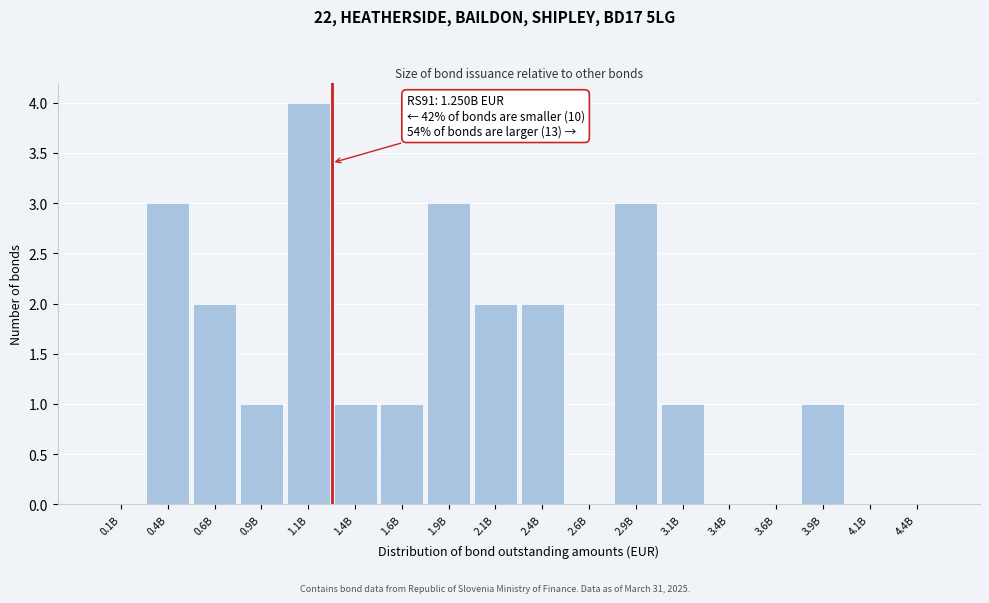

Reading left to right, what are all the values shown in this chart?

0.1B=0	0.4B=3	0.6B=2	0.9B=1	1.1B=4	1.4B=1	1.6B=1	1.9B=3	2.1B=2	2.4B=2	2.6B=0	2.9B=3	3.1B=1	3.4B=0	3.6B=0	3.9B=1	4.1B=0	4.4B=0